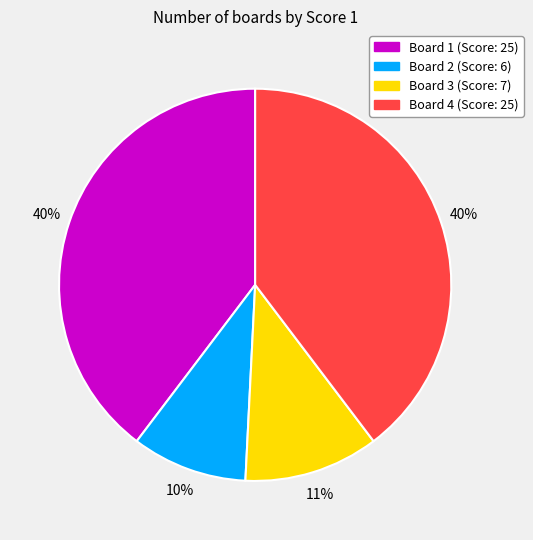

Do Board 3 and Board 2 together represent more than half of the pie?

No